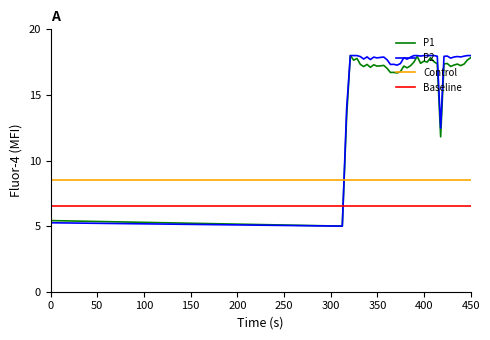

What is the greatest value displayed?

18.0